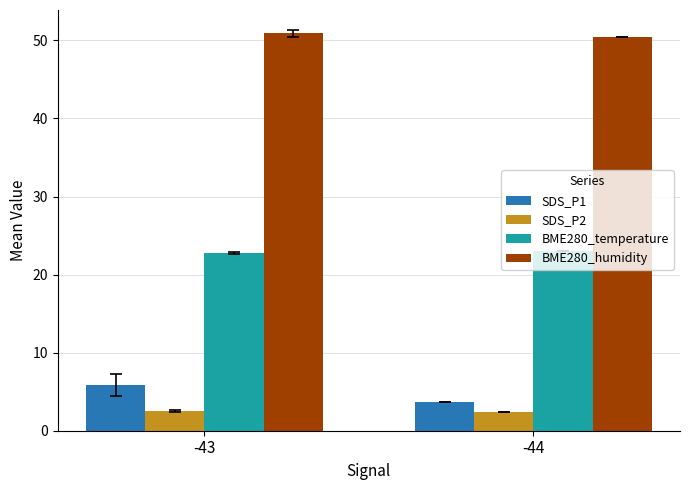

What is the lowest value of the SDS_P2 series?

2.4